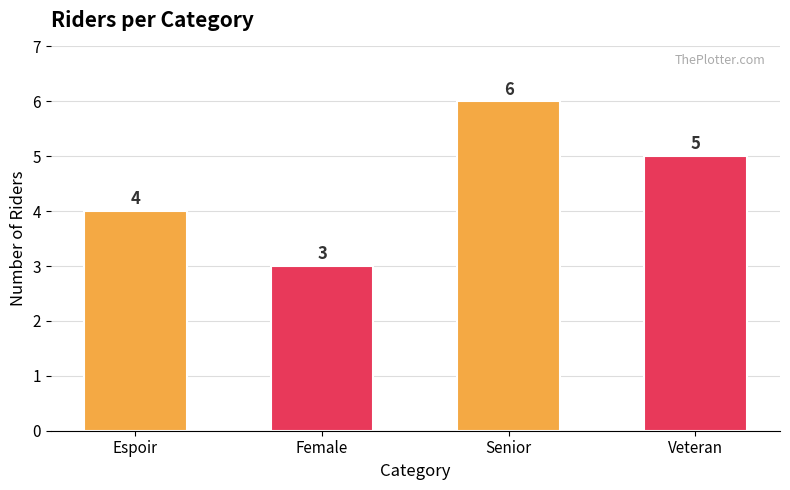

Rank the categories by value from lowest to highest.

Female, Espoir, Veteran, Senior